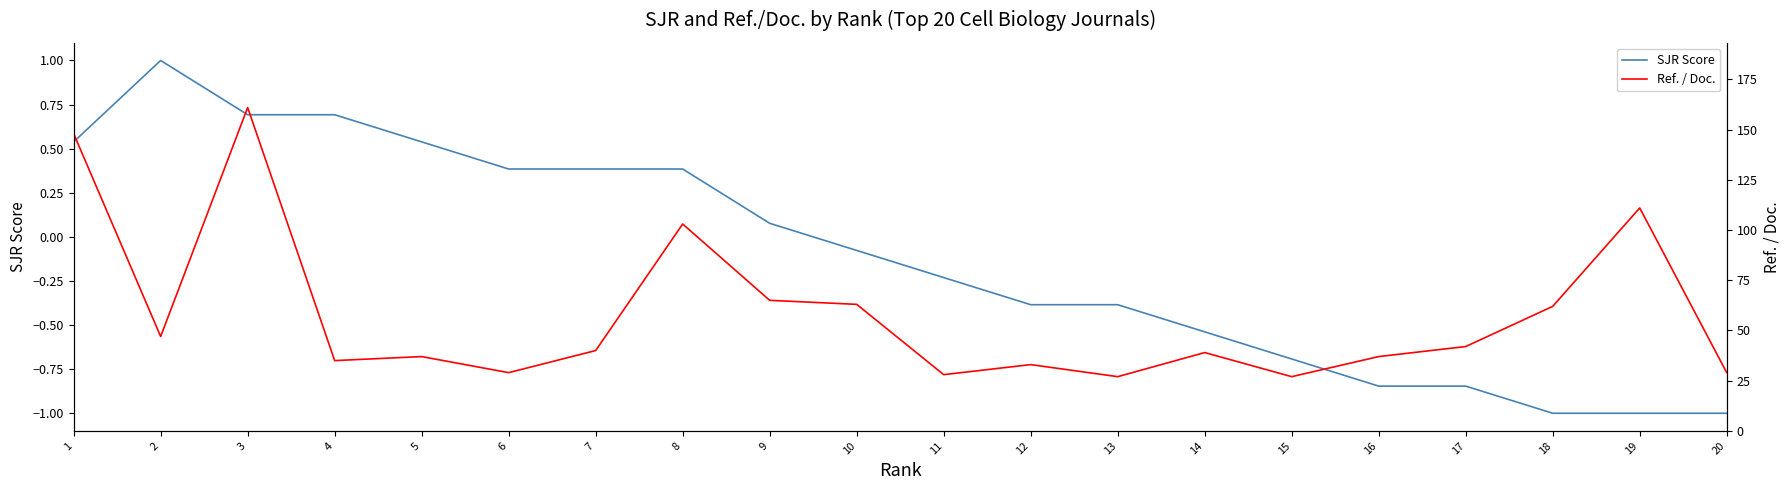

Which series changed the most between 11 and 17?

Ref. / Doc.